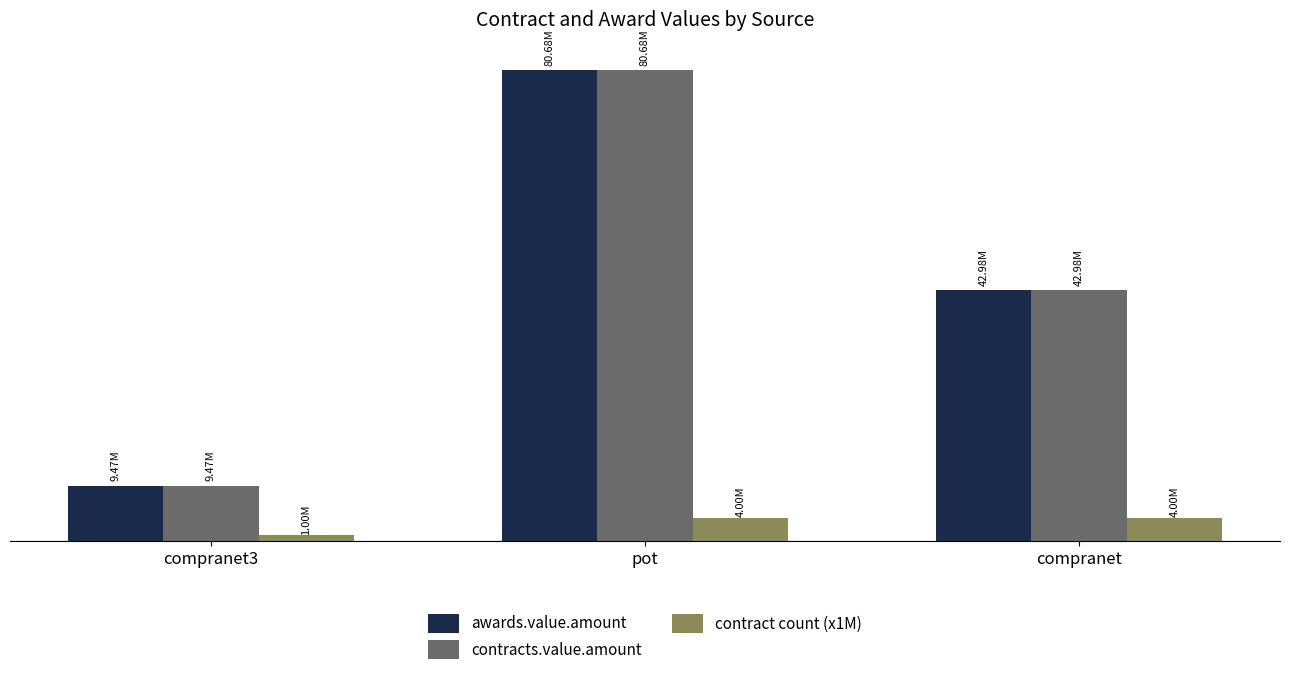

What is the average value of the contract count (x1M) series?

3000000.0